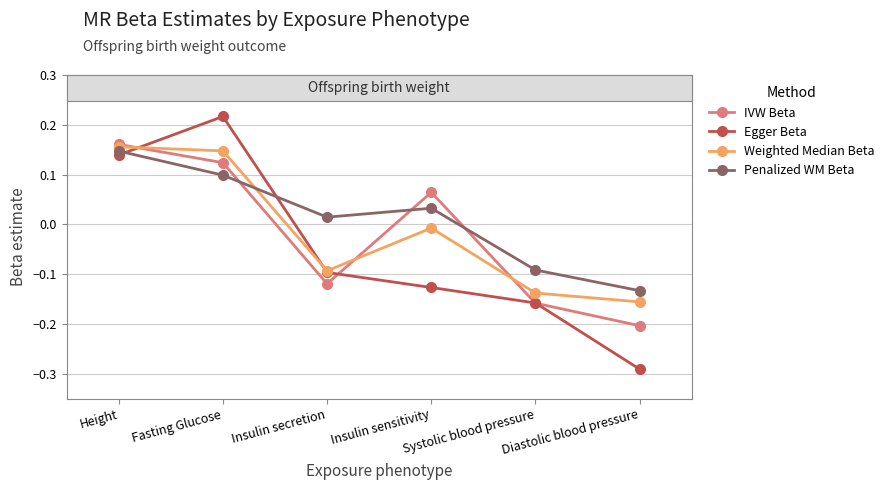

Which series has the largest total across all categories?

Penalized WM Beta